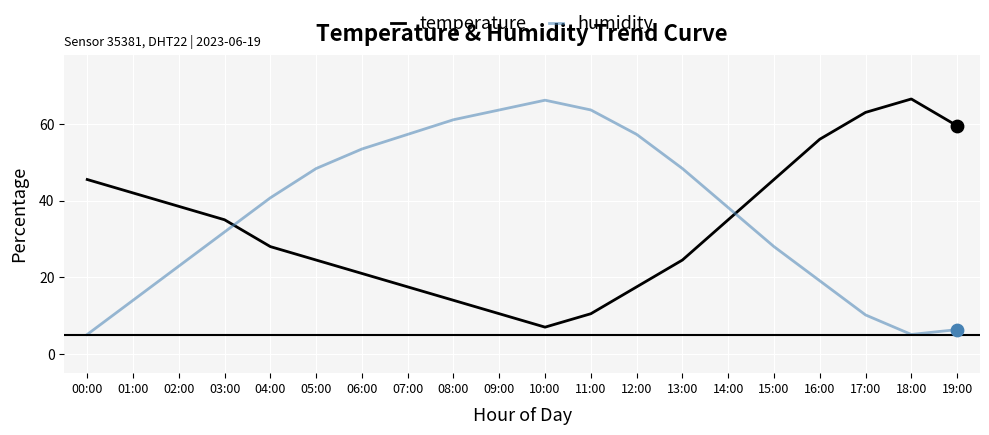

Which series has the largest total across all categories?

humidity